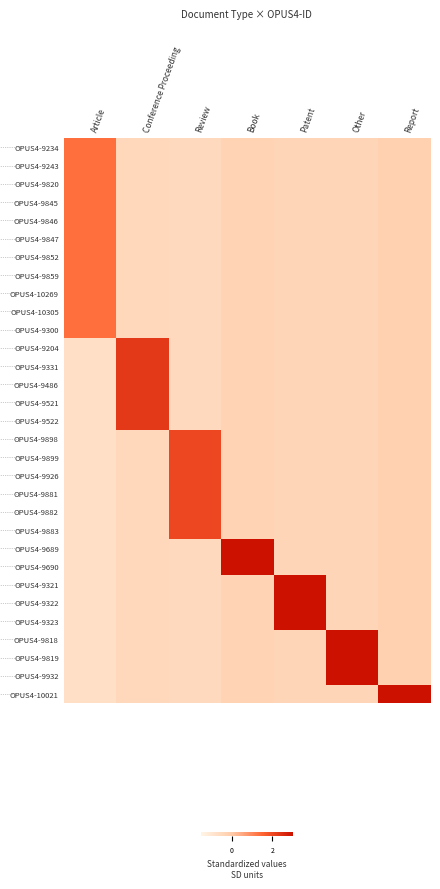

Between Review and Article, which is larger?

Article